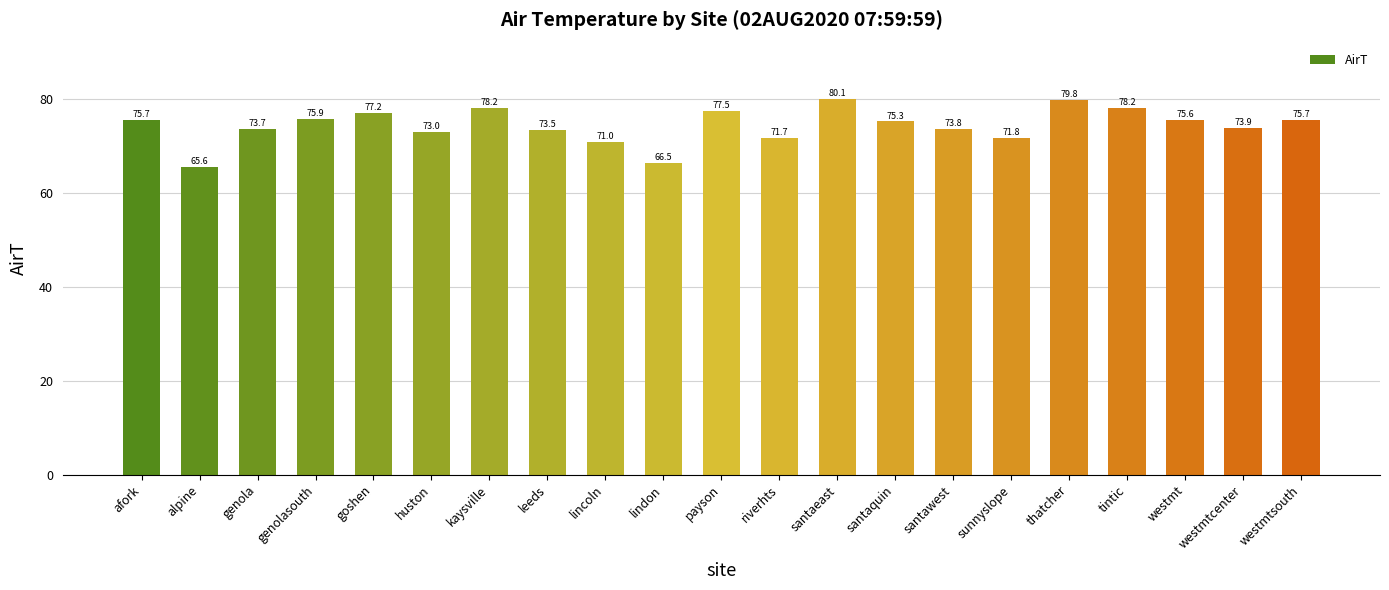

How many distinct data groups are displayed?

1